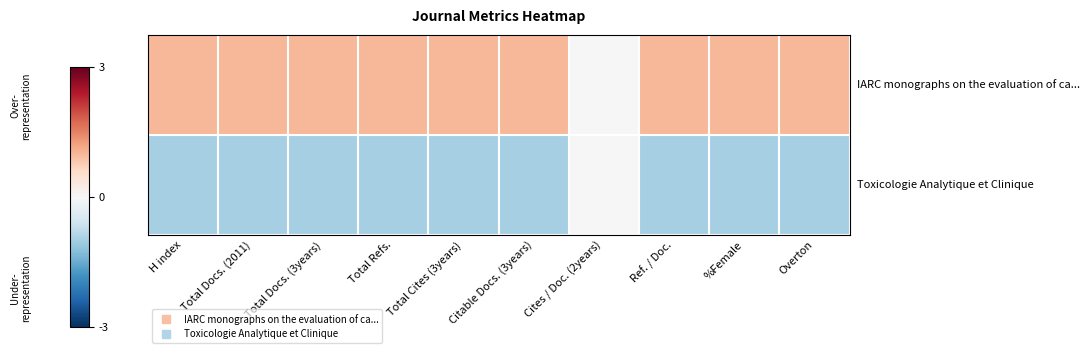

At which category is the sum across all series the highest?

H index